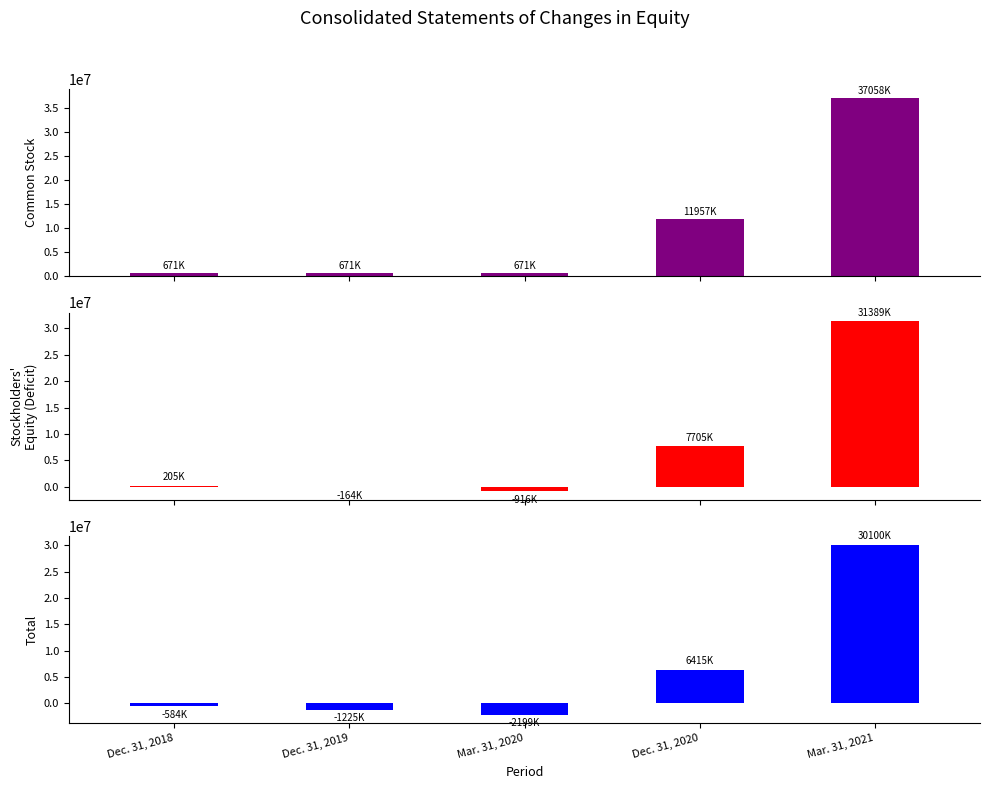

At which category is the sum across all series the highest?

Mar. 31, 2021